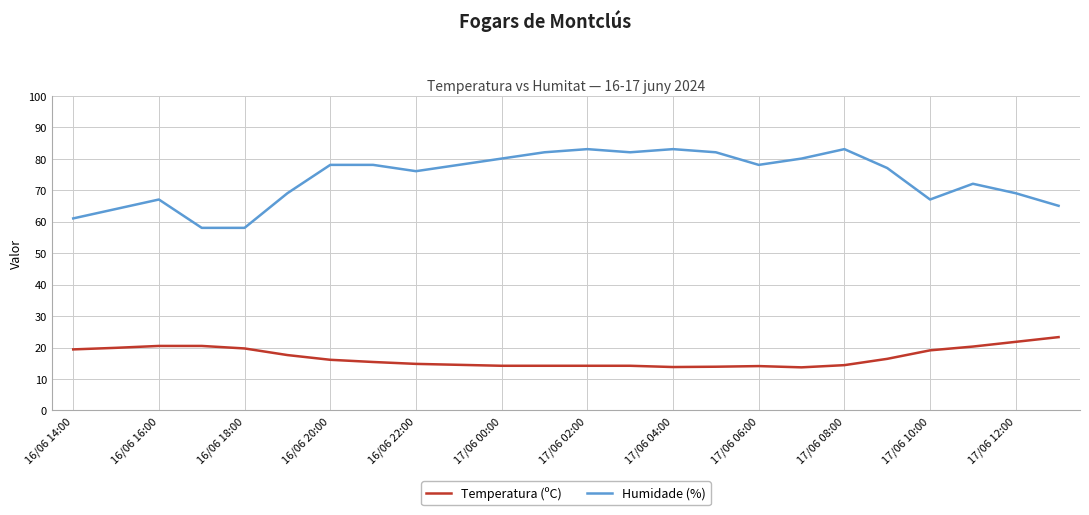

True or false: Humidade (%) and Temperatura (ºC) cross at least once.

False